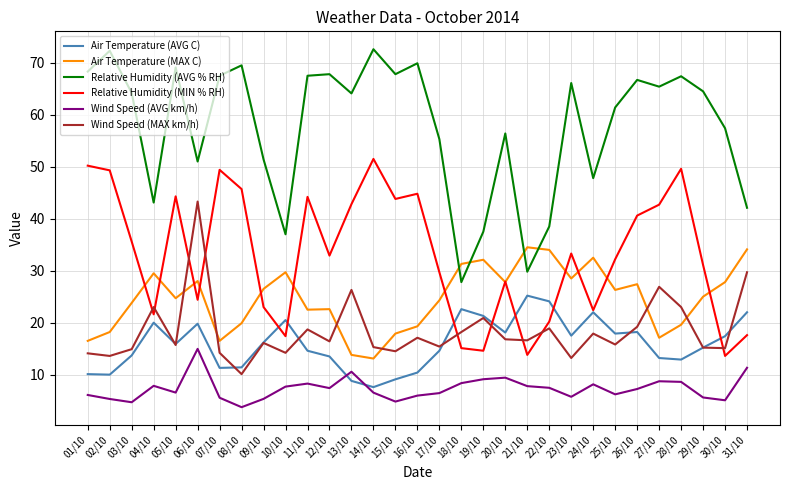

Which series has the largest total across all categories?

Relative Humidity (AVG % RH)